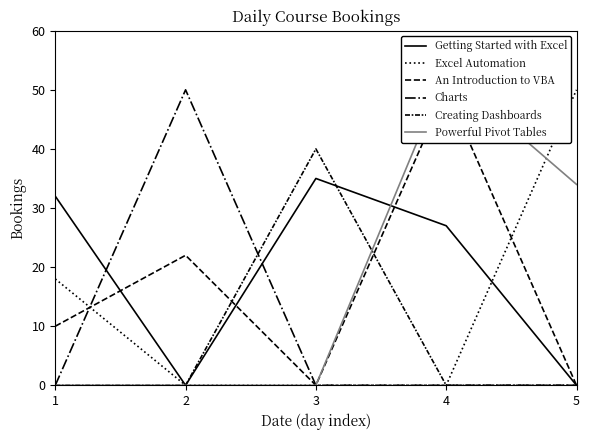

At which category does the chart reach its minimum across all series?

2